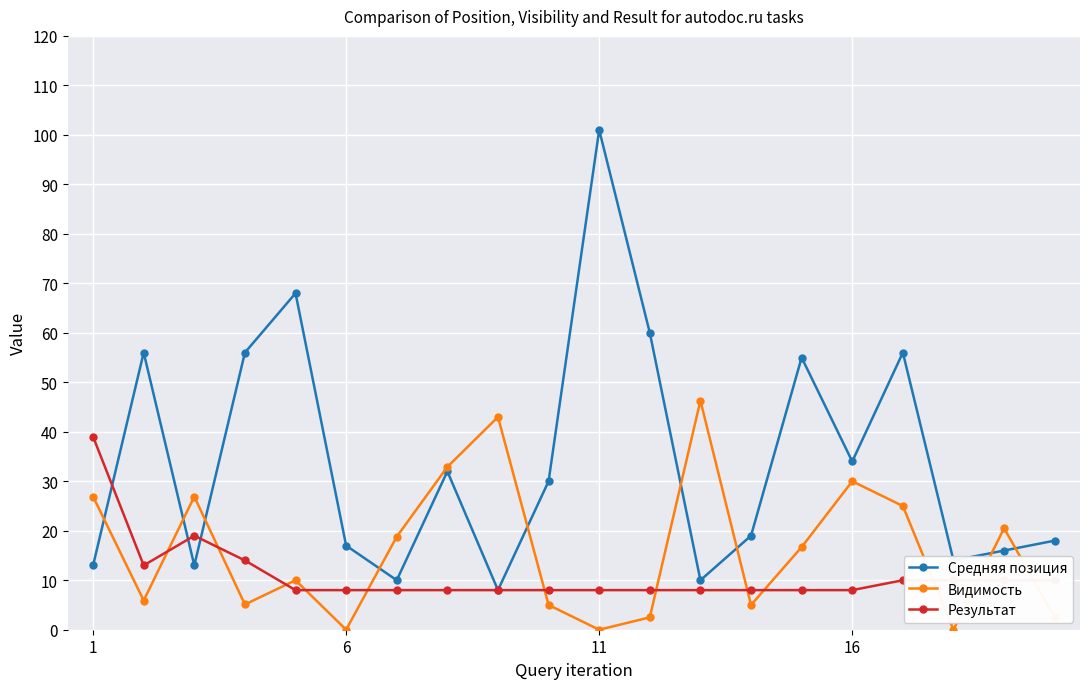

Rank the series by their average value, from lowest to highest.

Результат, Видимость, Средняя позиция